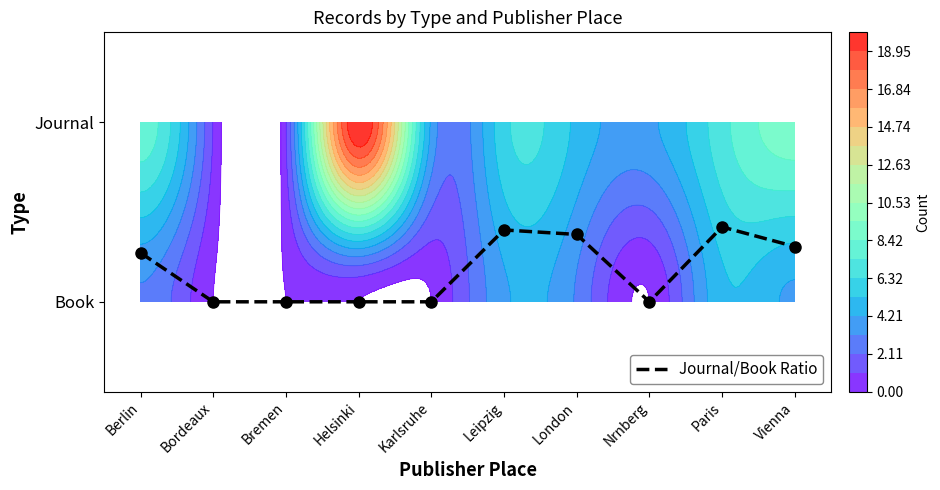

What is the sum of all values?

1.8